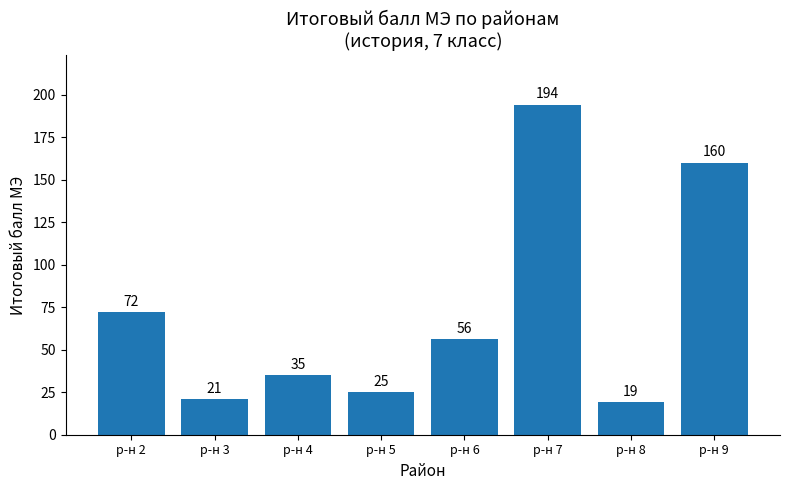

What is the ratio of the value at р-н 6 to the value at р-н 8?

2.9